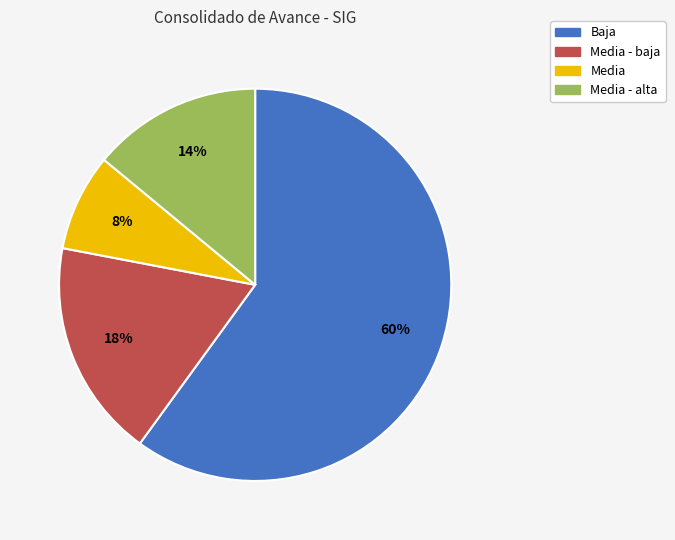

The Media slice represents 17% of the pie. True or false?

False